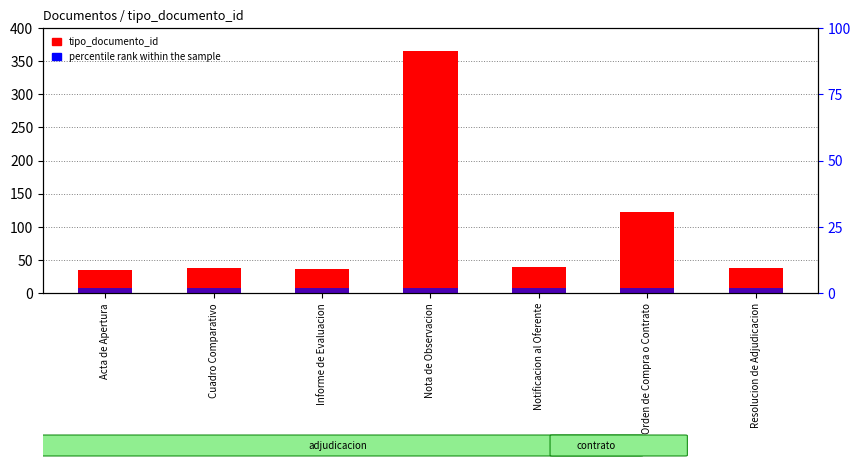

What is the total value across all series at Notificacion al Oferente?

41